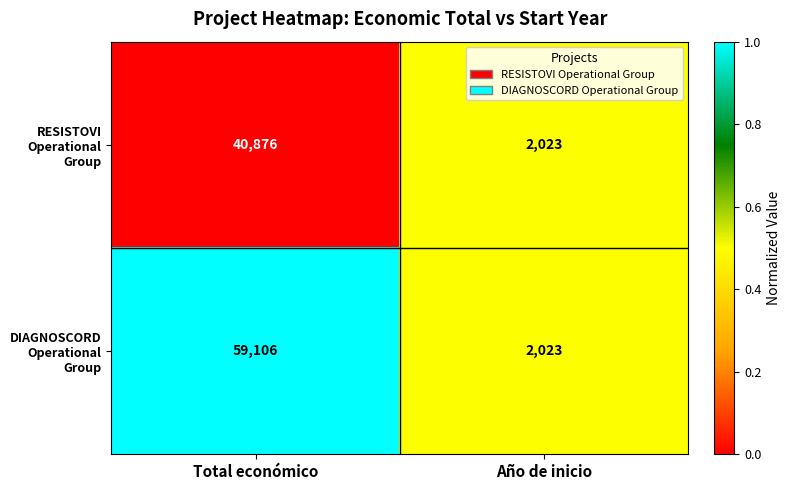

Which series has the largest total across all categories?

DIAGNOSCORD Operational Group